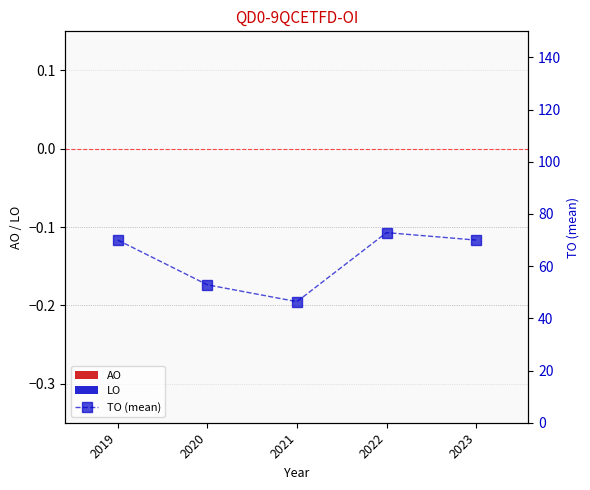

At how many categories does at least one series exceed 17?

5